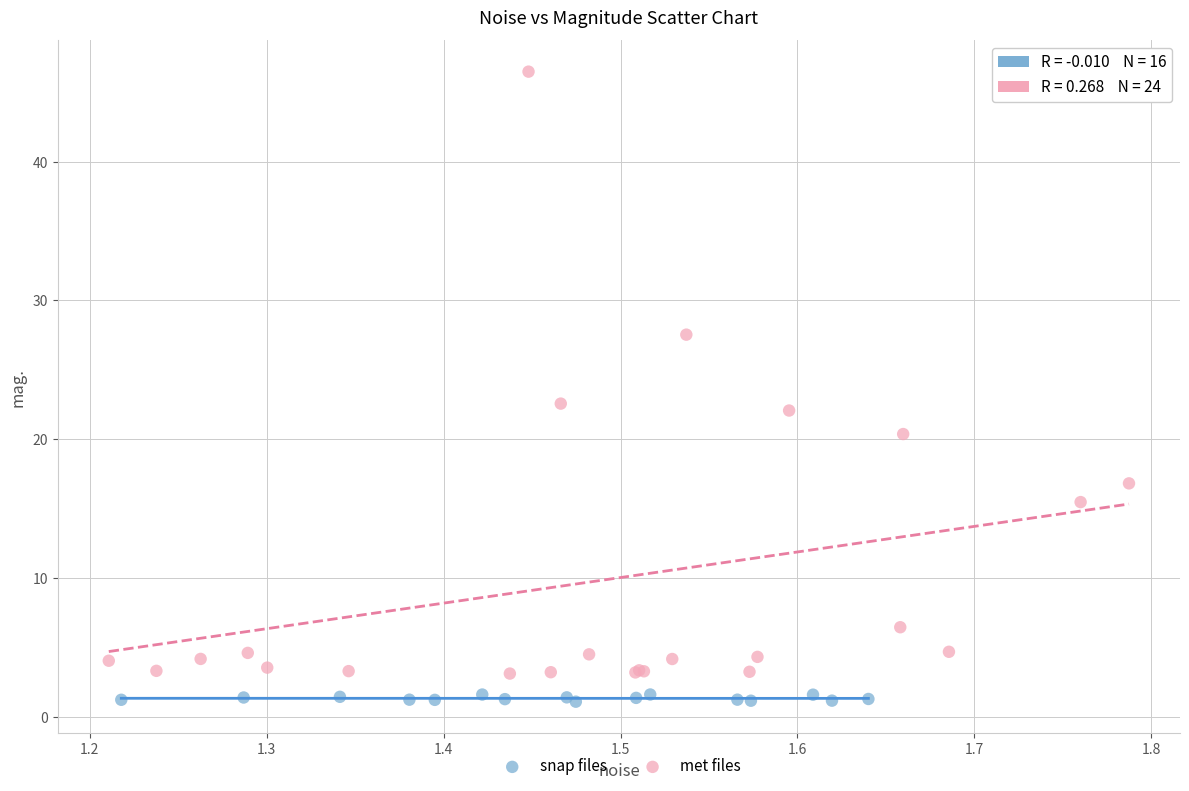

Which series reaches the minimum Y coordinate?

snap files